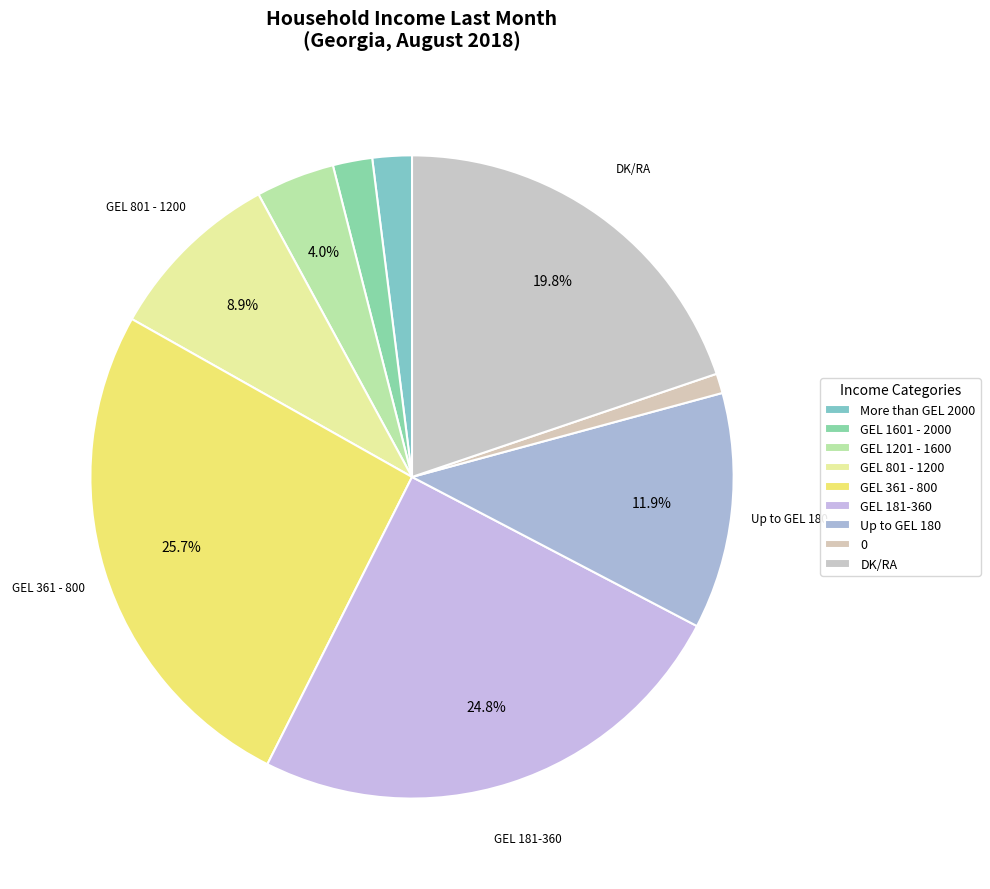

Rank the categories by value from lowest to highest.

0, More than GEL 2000, GEL 1601 - 2000, GEL 1201 - 1600, GEL 801 - 1200, Up to GEL 180, DK/RA, GEL 181-360, GEL 361 - 800